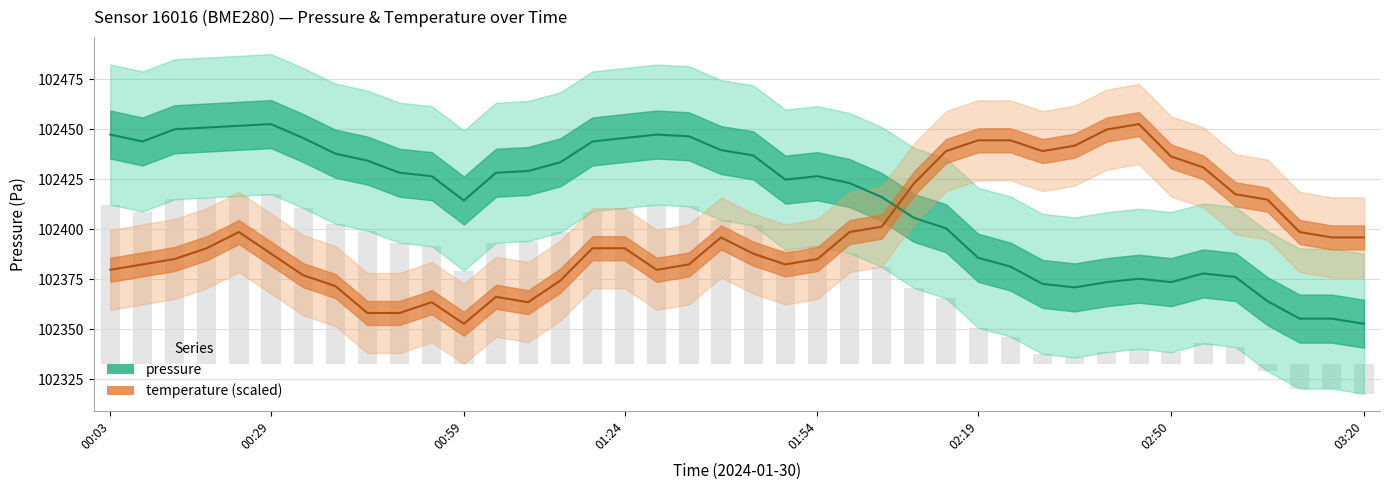

What is the highest value of the temperature series?

102452.5